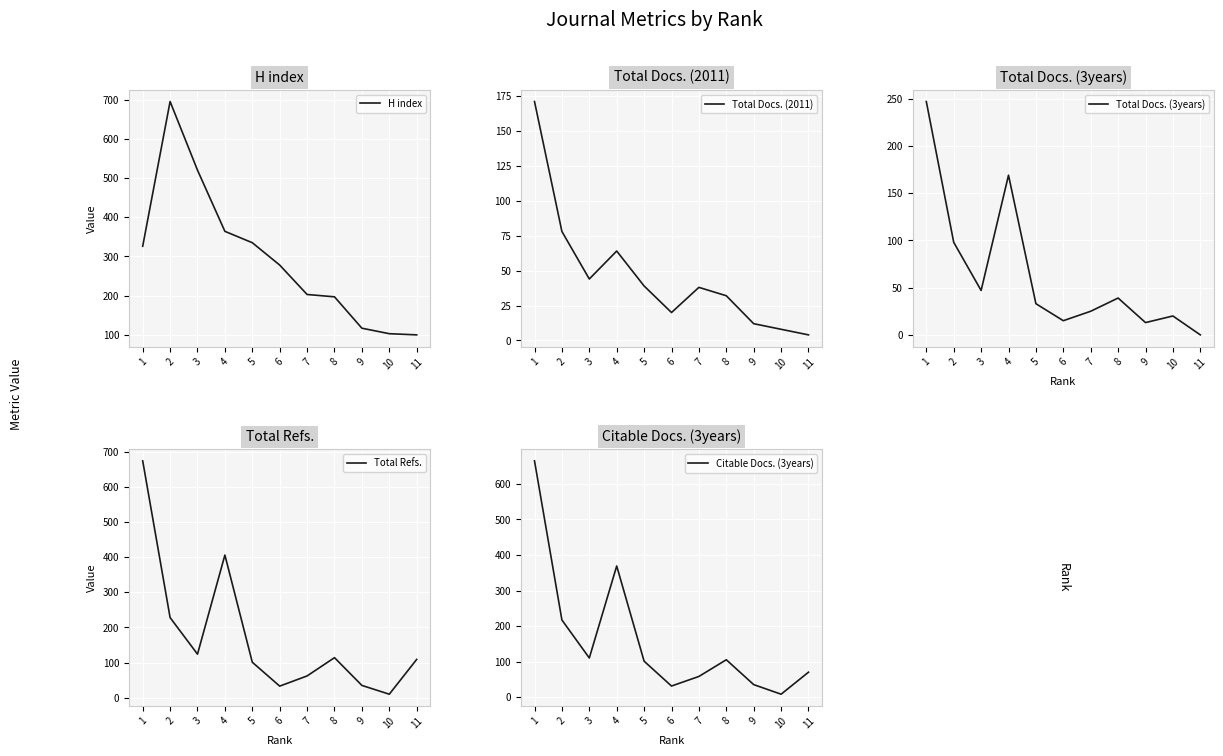

The Total Docs. (2011) series shows 38 at 7. True or false?

True